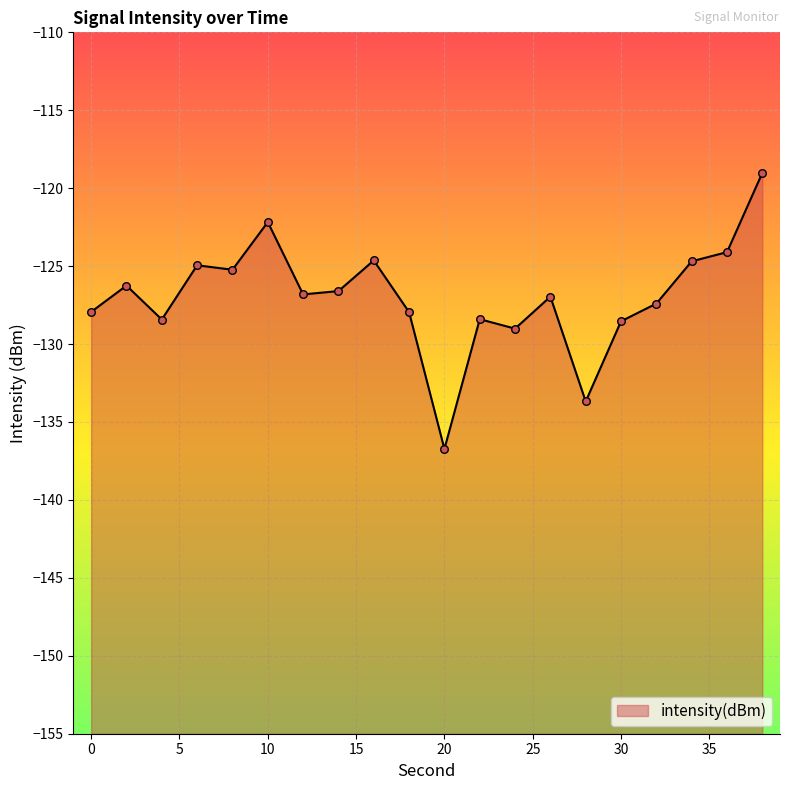

Which has a higher value, 24 or 20?

24